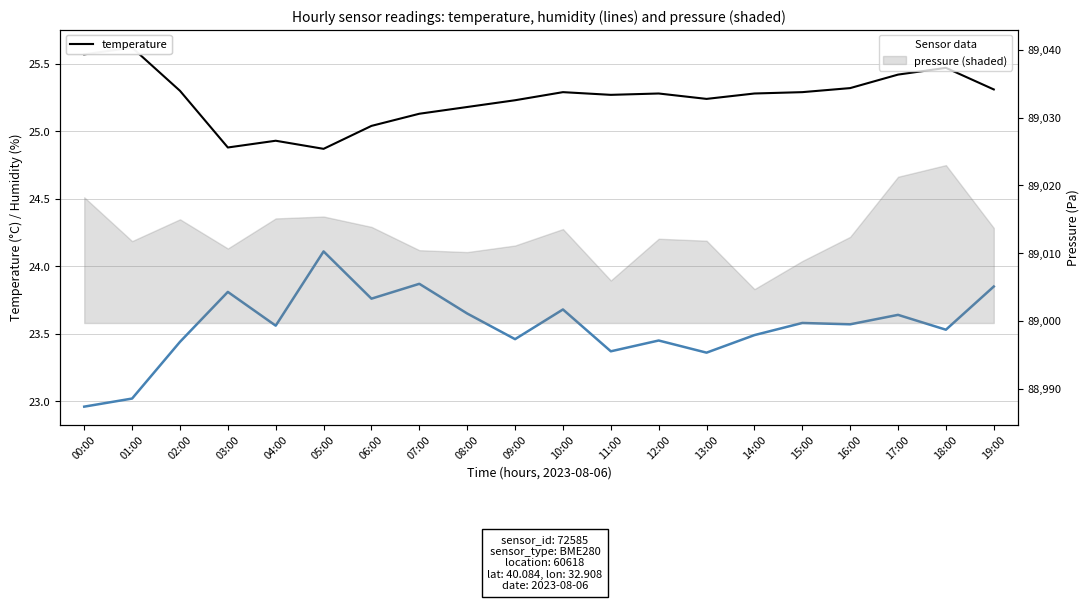

How many lines are shown in the chart?

2